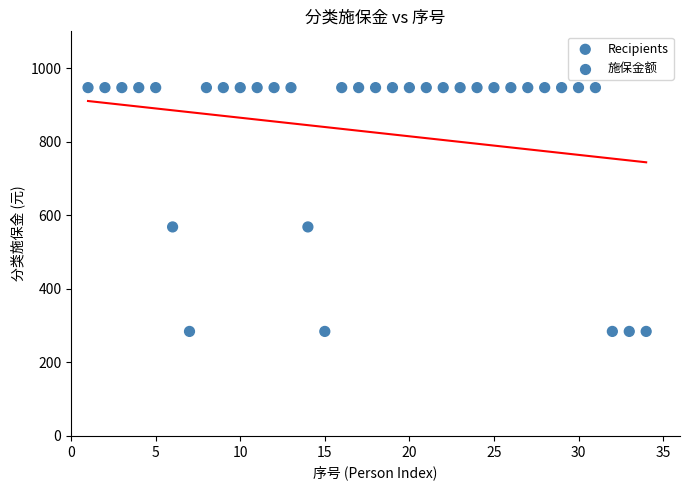

What is the range of Y values (max minus min)?

662.9